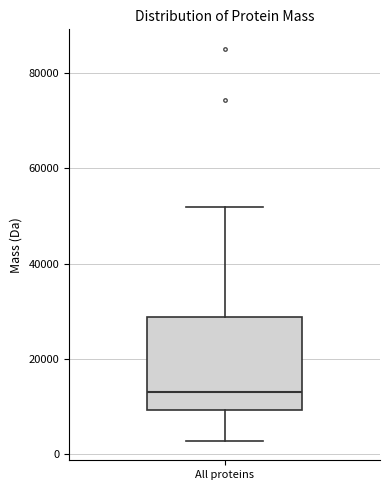

Transcribe this box plot: give where the median line is, the range the box spans, and where the two whiskers end, as read against the y-axis. The values are not printed on the chart, so give them approximately, as read against the axis.

median 12000, box 10000 to 28000, whiskers 2000 to 52000